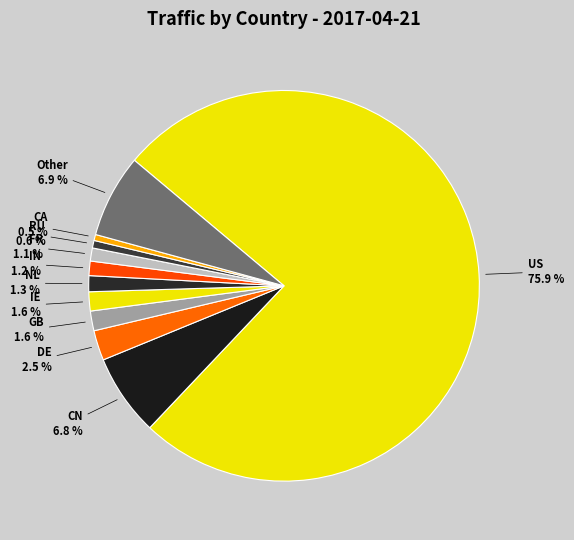

Which category accounts for the majority?

US